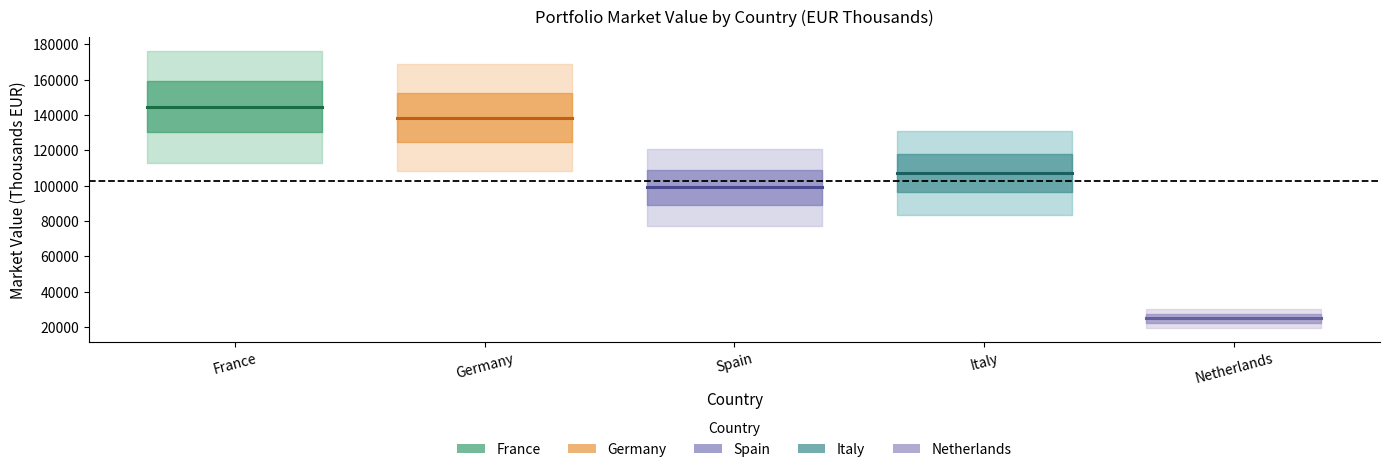

What is the sum of the Italy values at France and Germany?

214294